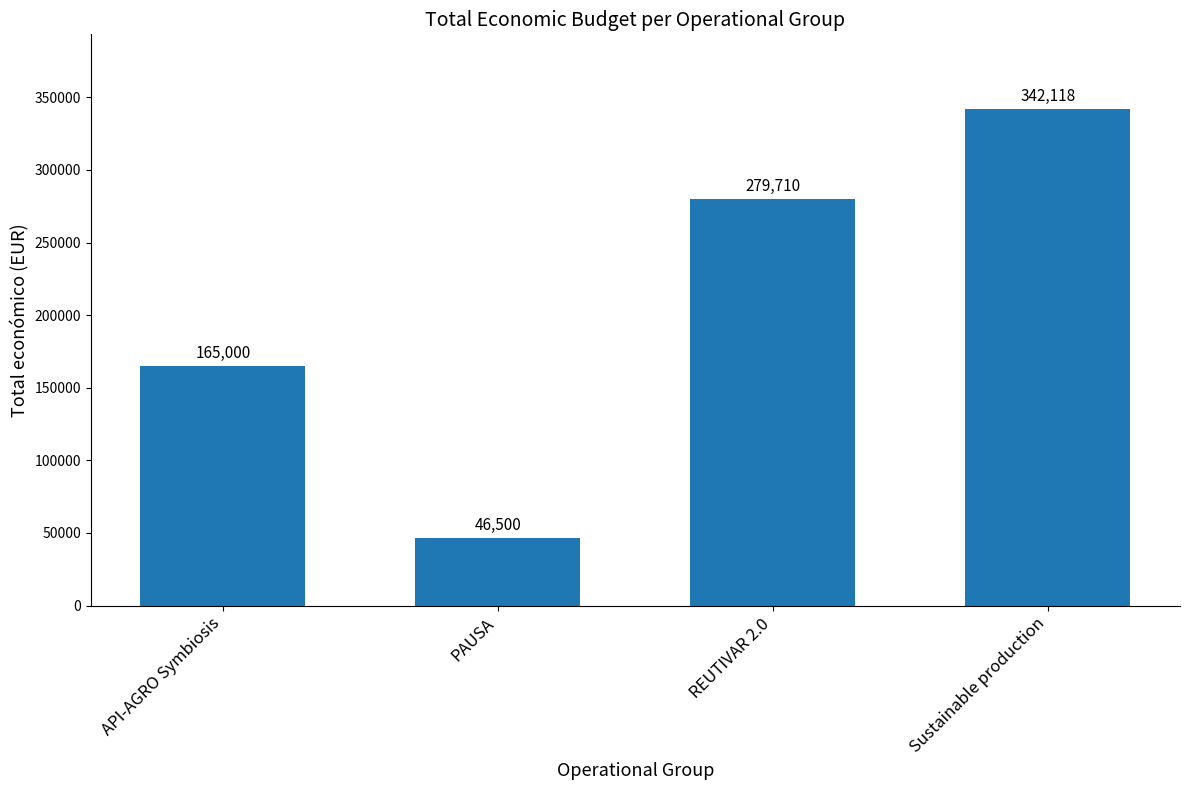

Between Sustainable production and REUTIVAR 2.0, which is larger?

Sustainable production